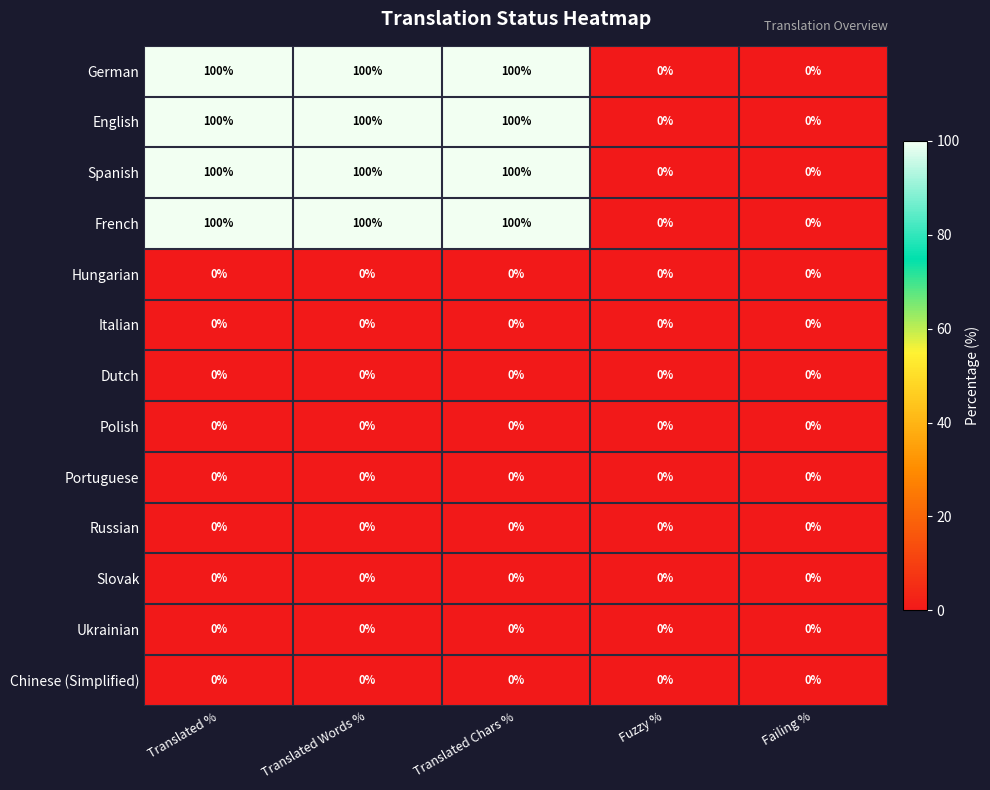

What is the spread (max minus min) of values at Translated %?

100